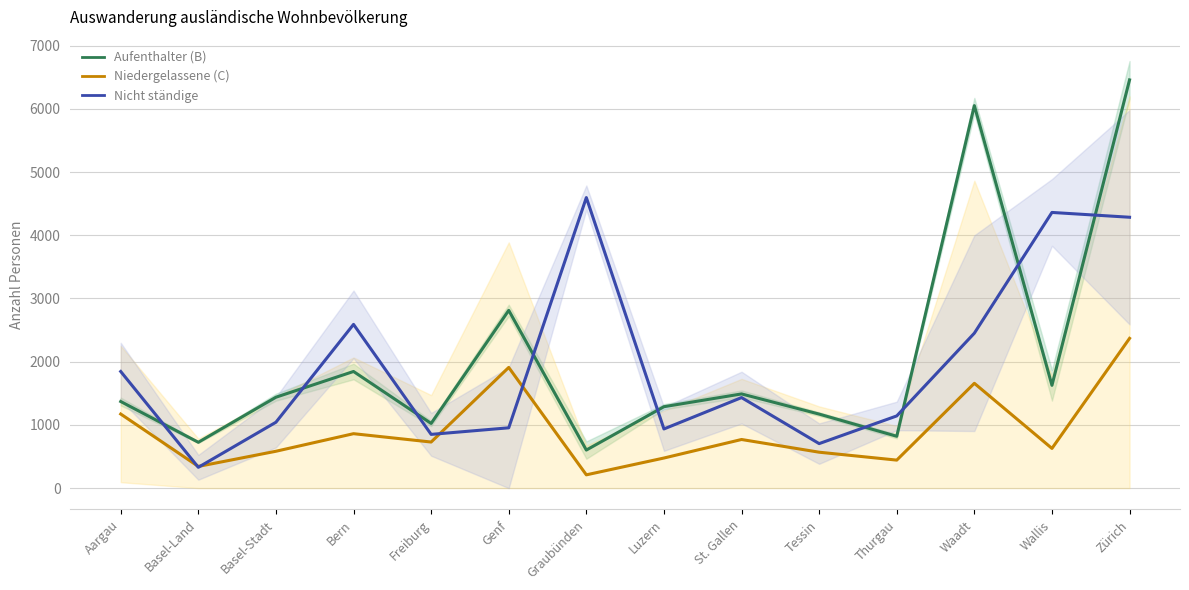

How many lines are shown in the chart?

3